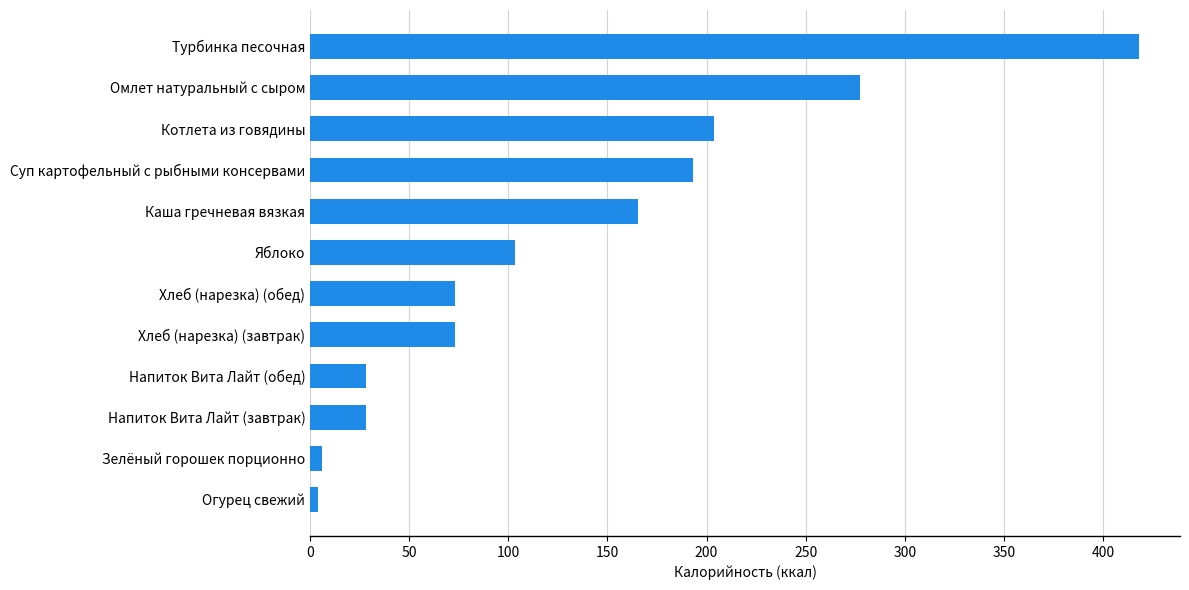

What value does the data have at Каша гречневая вязкая?

165.5